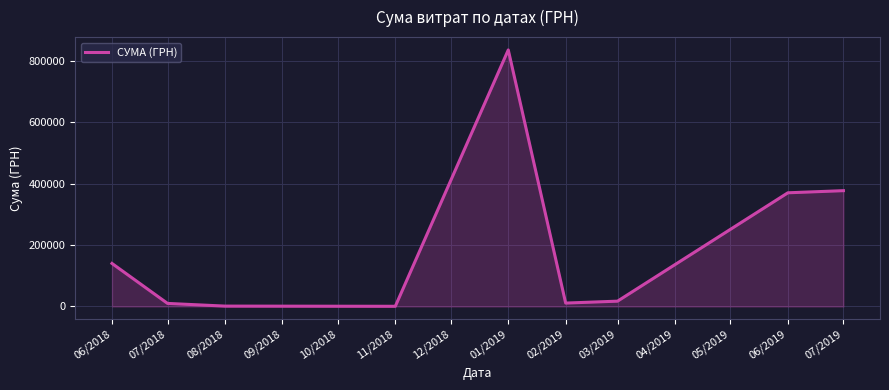

What is the maximum value shown in the chart?

835530.4